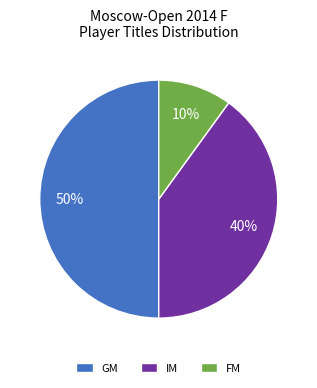

To the nearest percent, what percentage of the pie is GM?

50%